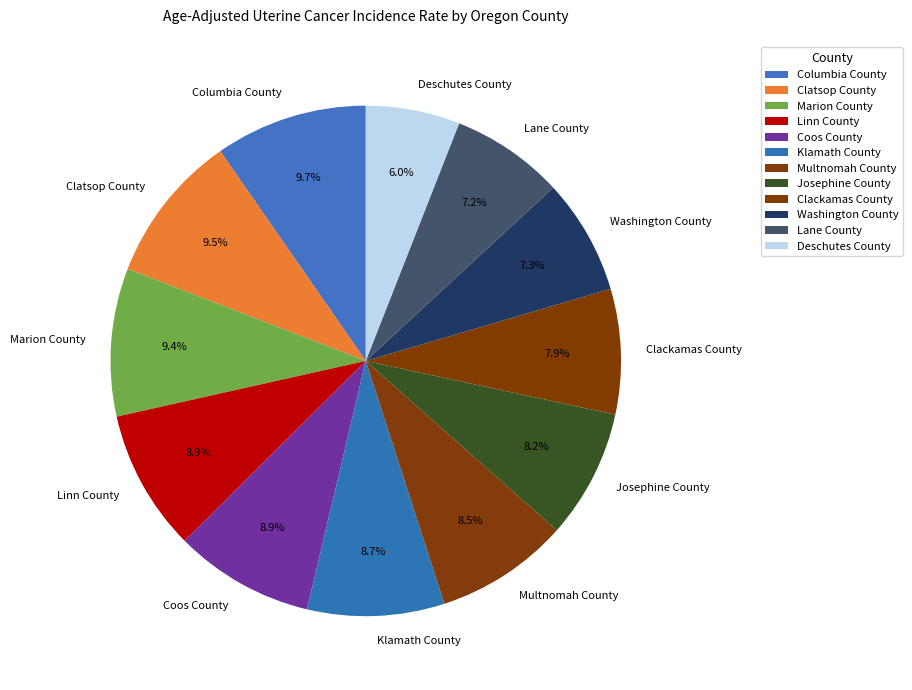

To the nearest percent, what portion does Deschutes County represent?

6%